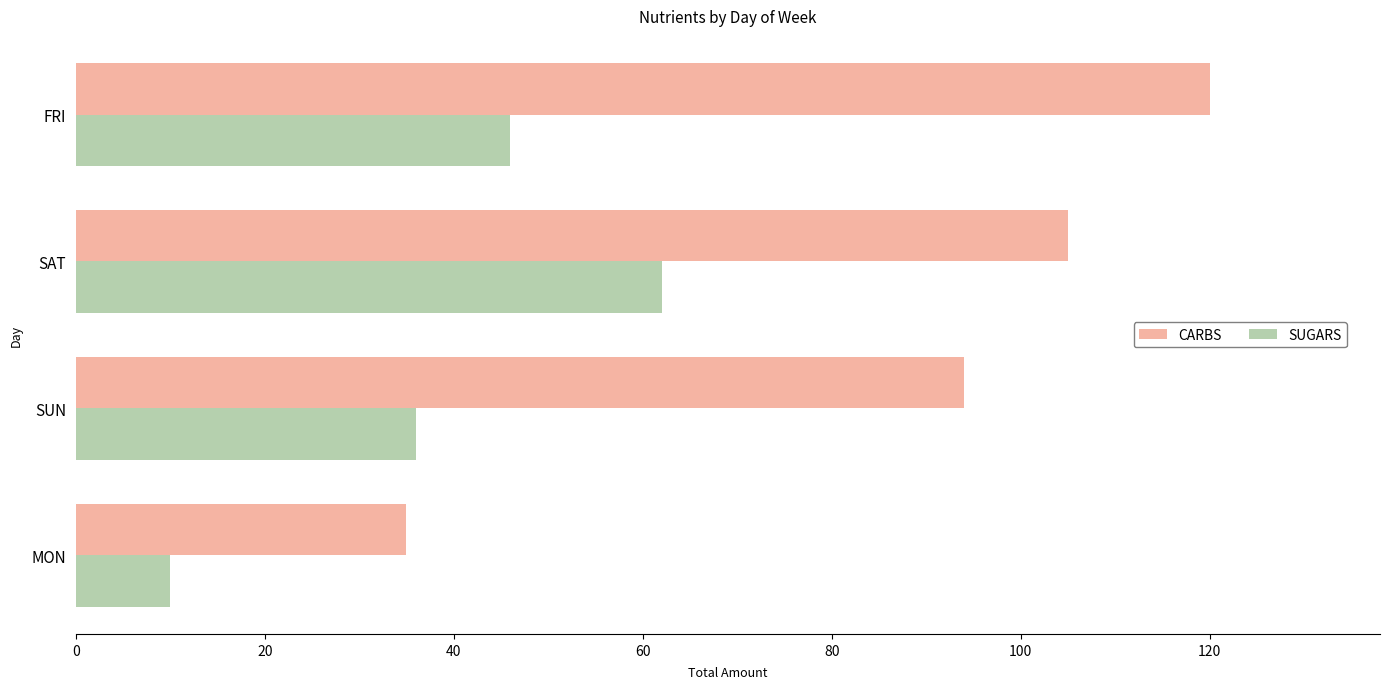

Is it true that SUGARS equals 46 at FRI?

True